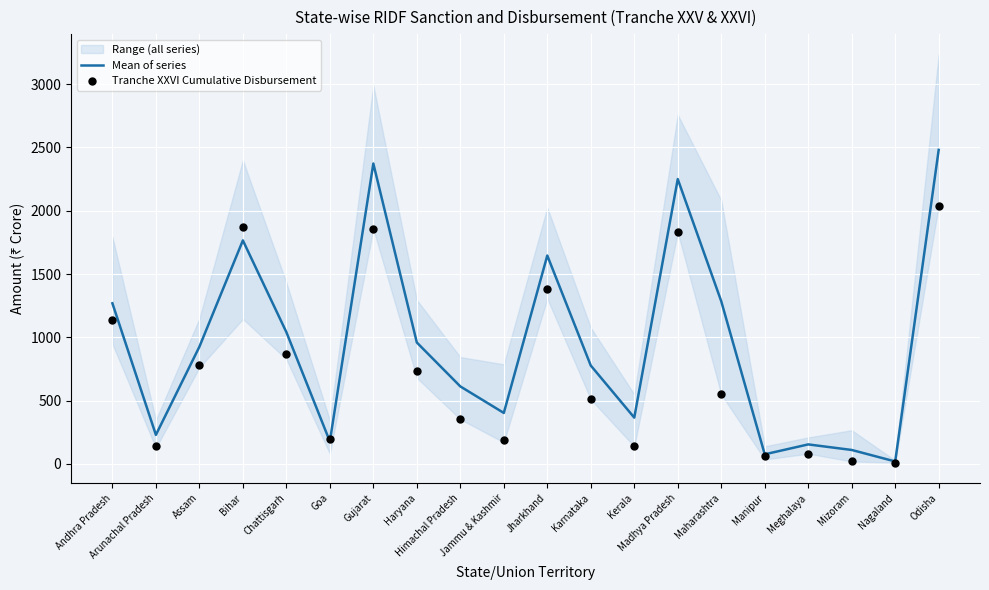

What are all the series names shown in the legend?

Mean of series, Tranche XXVI Cumulative Disbursement